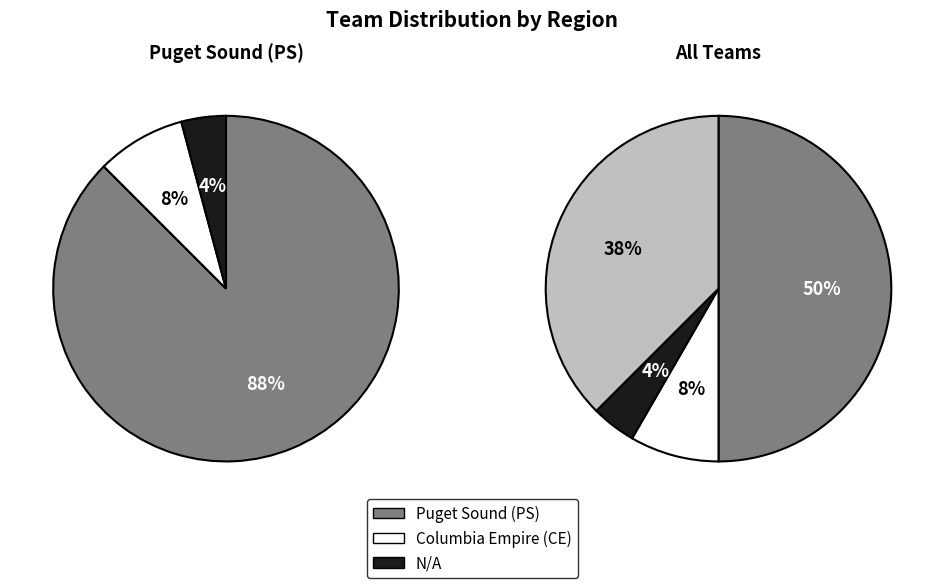

Is it true that 1 is 8% of the pie?

True